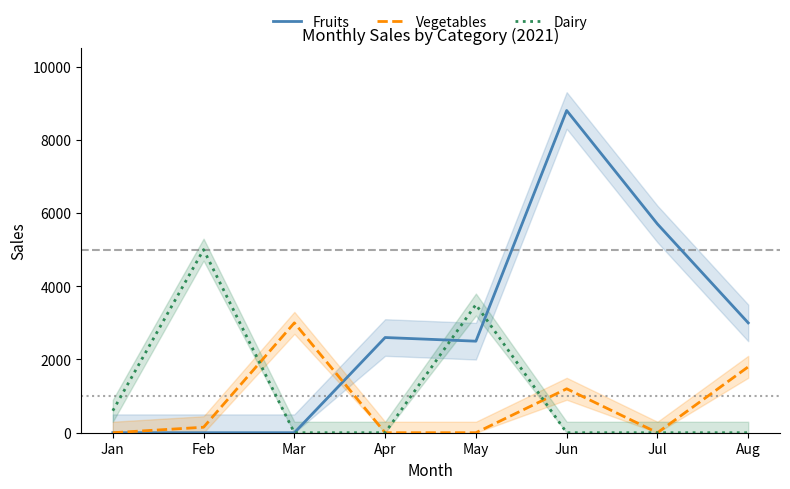

Rank the categories by Vegetables value from lowest to highest.

Jan, Apr, May, Jul, Feb, Jun, Aug, Mar